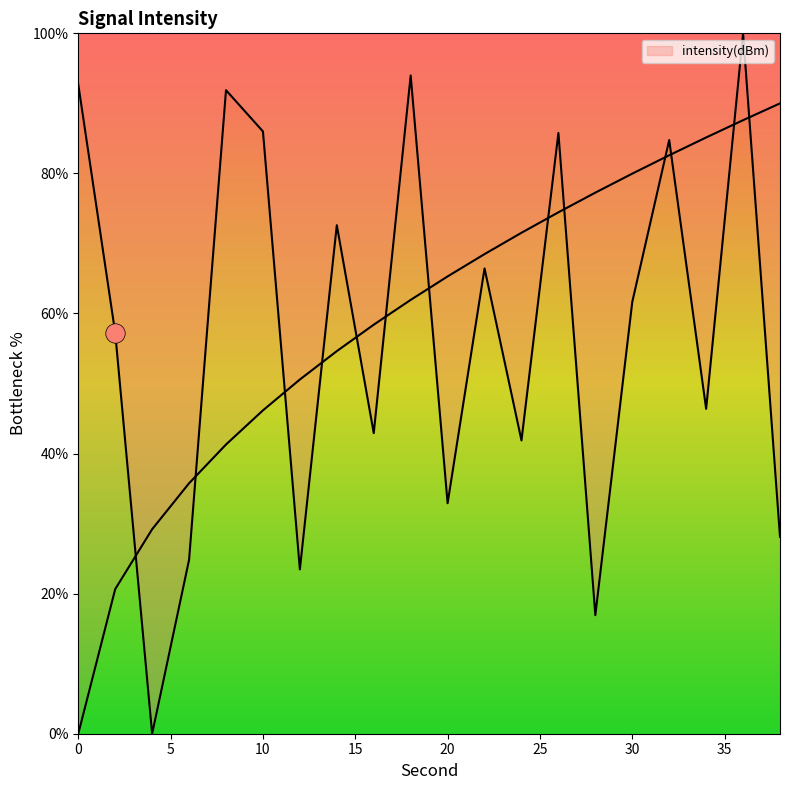

True or false: the data has more than 2 interior local peaks.

True